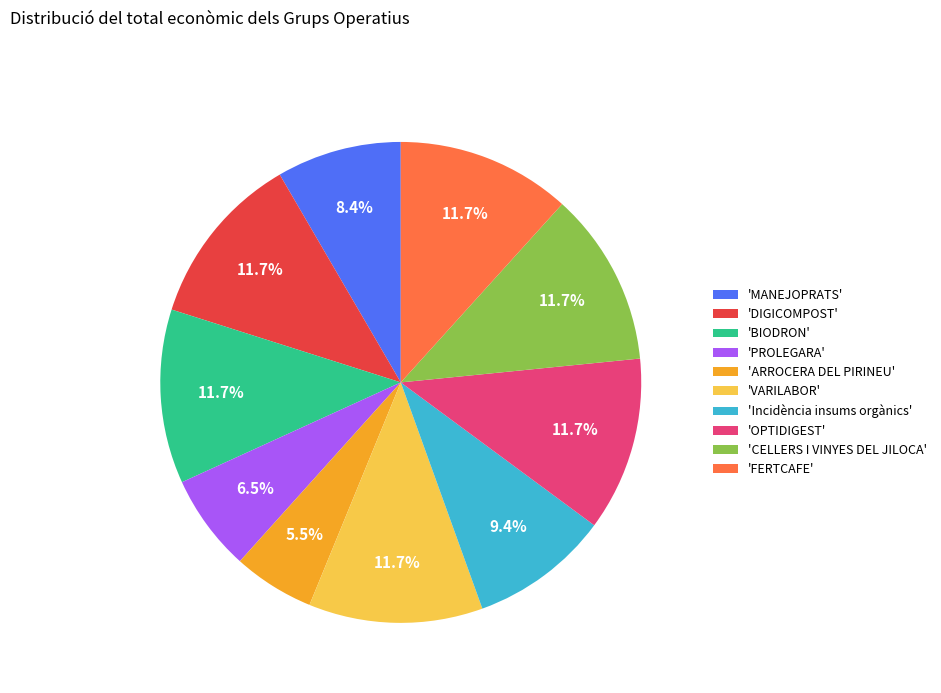

Which slice is the smallest?

'ARROCERA DEL PIRINEU'